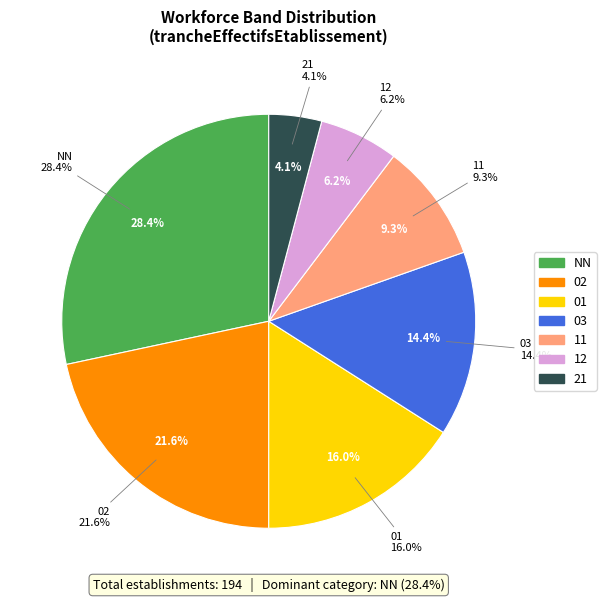

To the nearest percent, what is the difference between the NN and 03 slice percentages?

14%